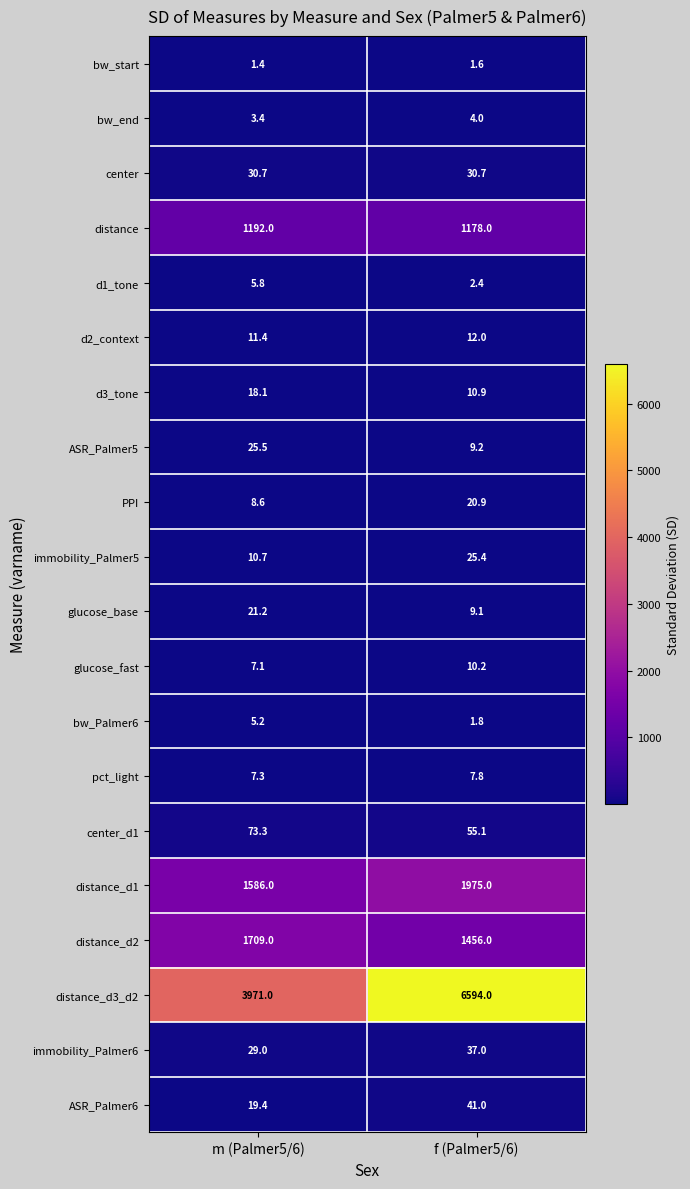

Rank the series at f (Palmer5/6) from lowest to highest value.

bw_start, bw_Palmer6, d1_tone, bw_end, pct_light, glucose_base, ASR_Palmer5, glucose_fast, d3_tone, d2_context, PPI, immobility_Palmer5, center, immobility_Palmer6, ASR_Palmer6, center_d1, distance, distance_d2, distance_d1, distance_d3_d2